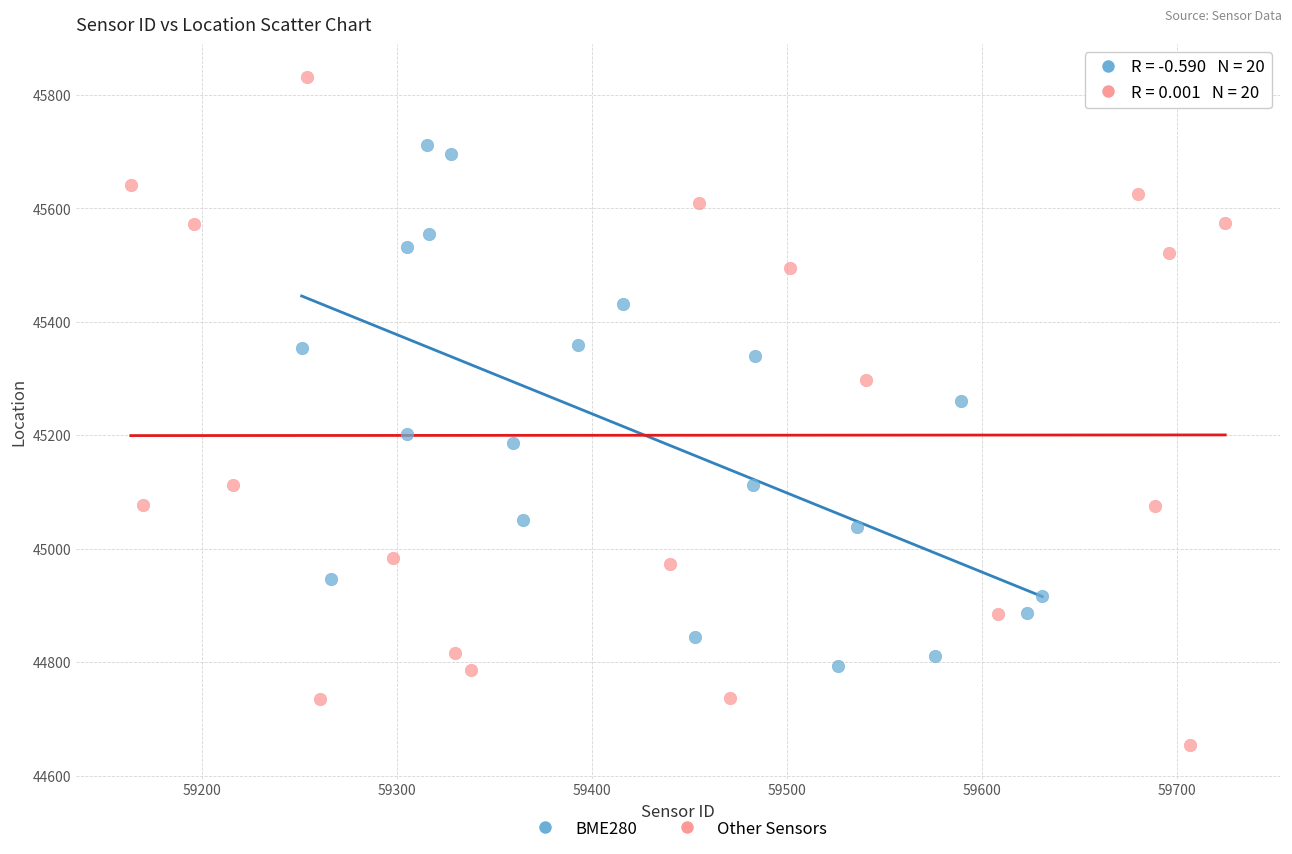

Which series contains the highest Y value?

Other Sensors